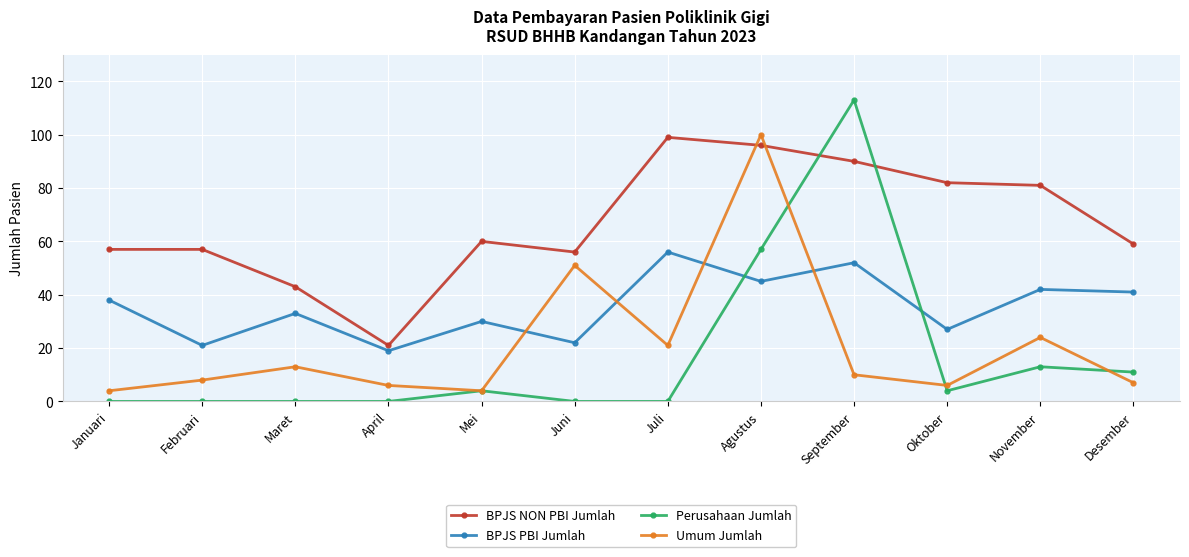

In Umum Jumlah, how many points are lower than both neighbors (excluding endpoints)?

3